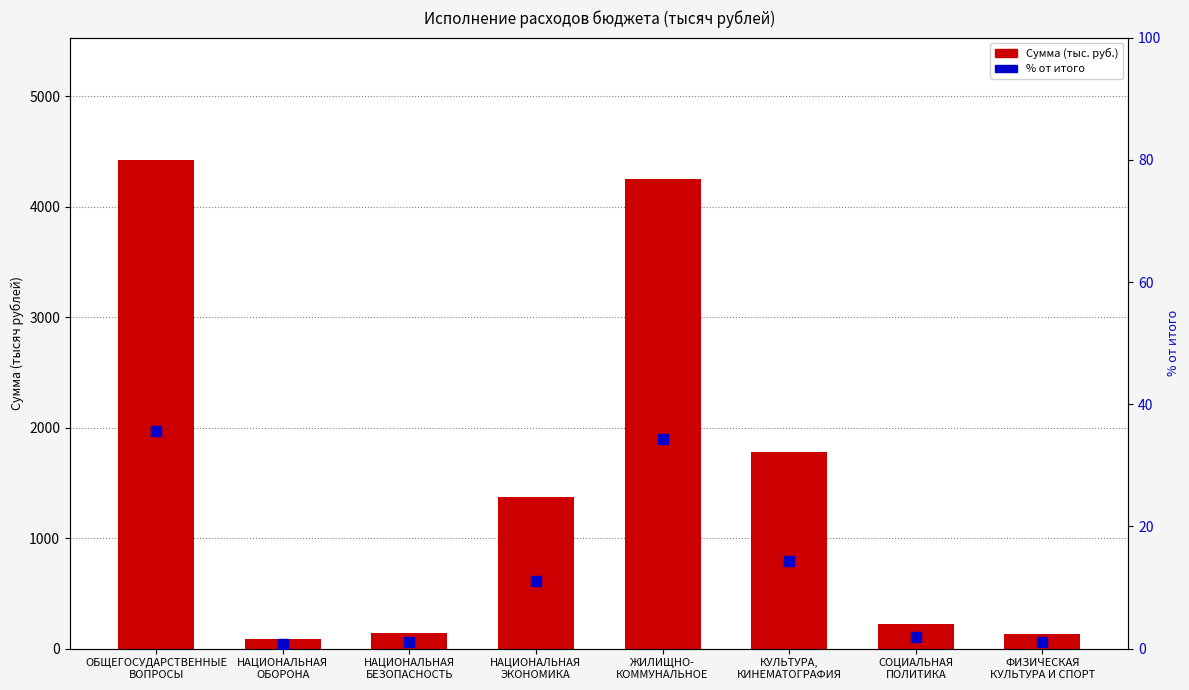

Which series contains the highest Y value?

Сумма (тыс. руб.)